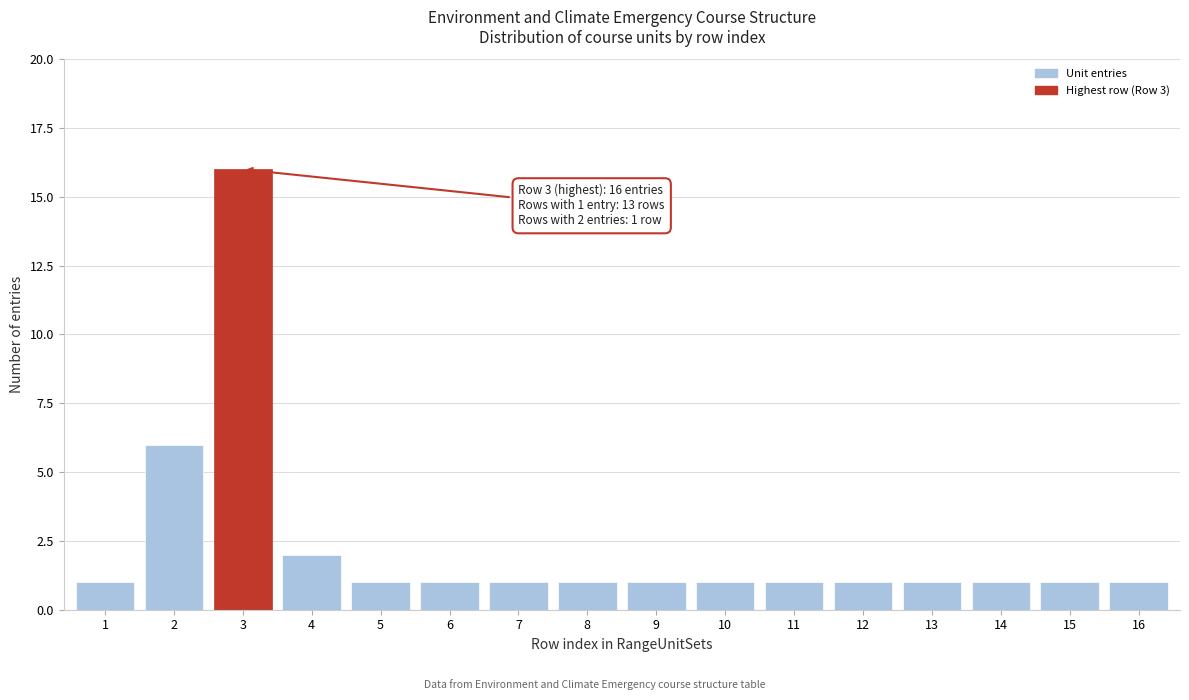

Reading left to right, extract all data points from this chart.

1=1	2=6	3=16	4=2	5=1	6=1	7=1	8=1	9=1	10=1	11=1	12=1	13=1	14=1	15=1	16=1